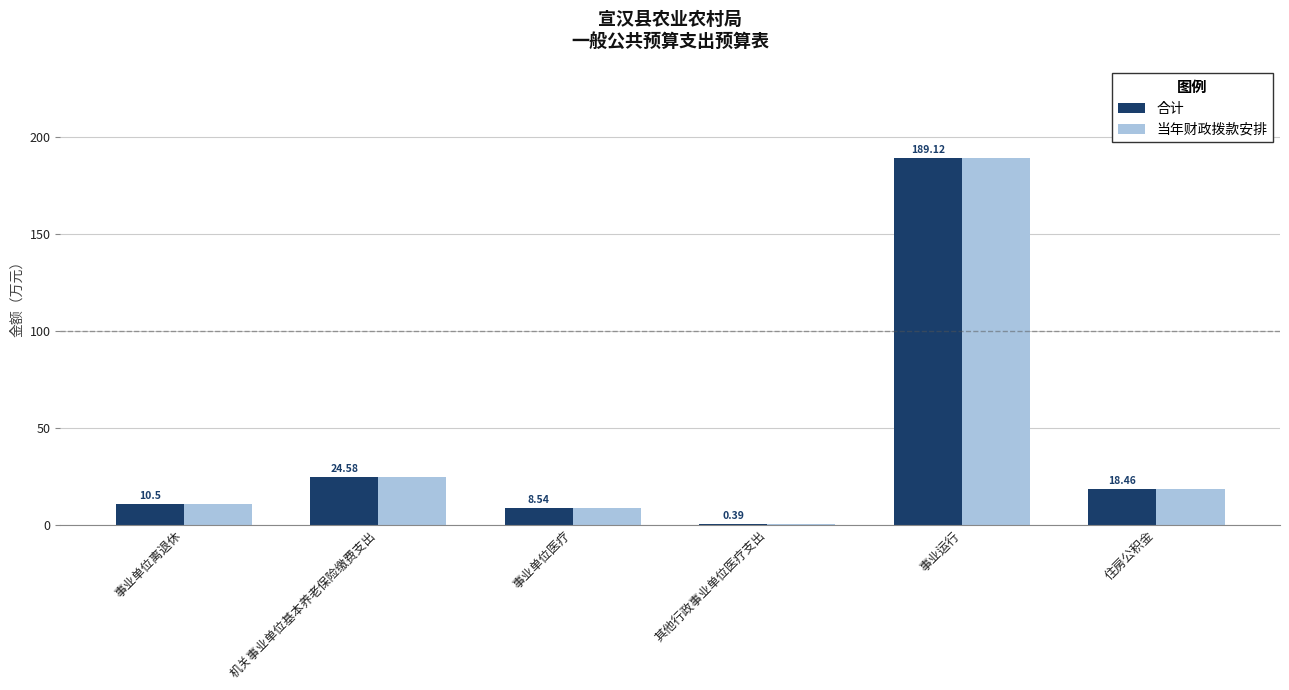

What are all the series names shown in the legend?

合计, 当年财政拨款安排